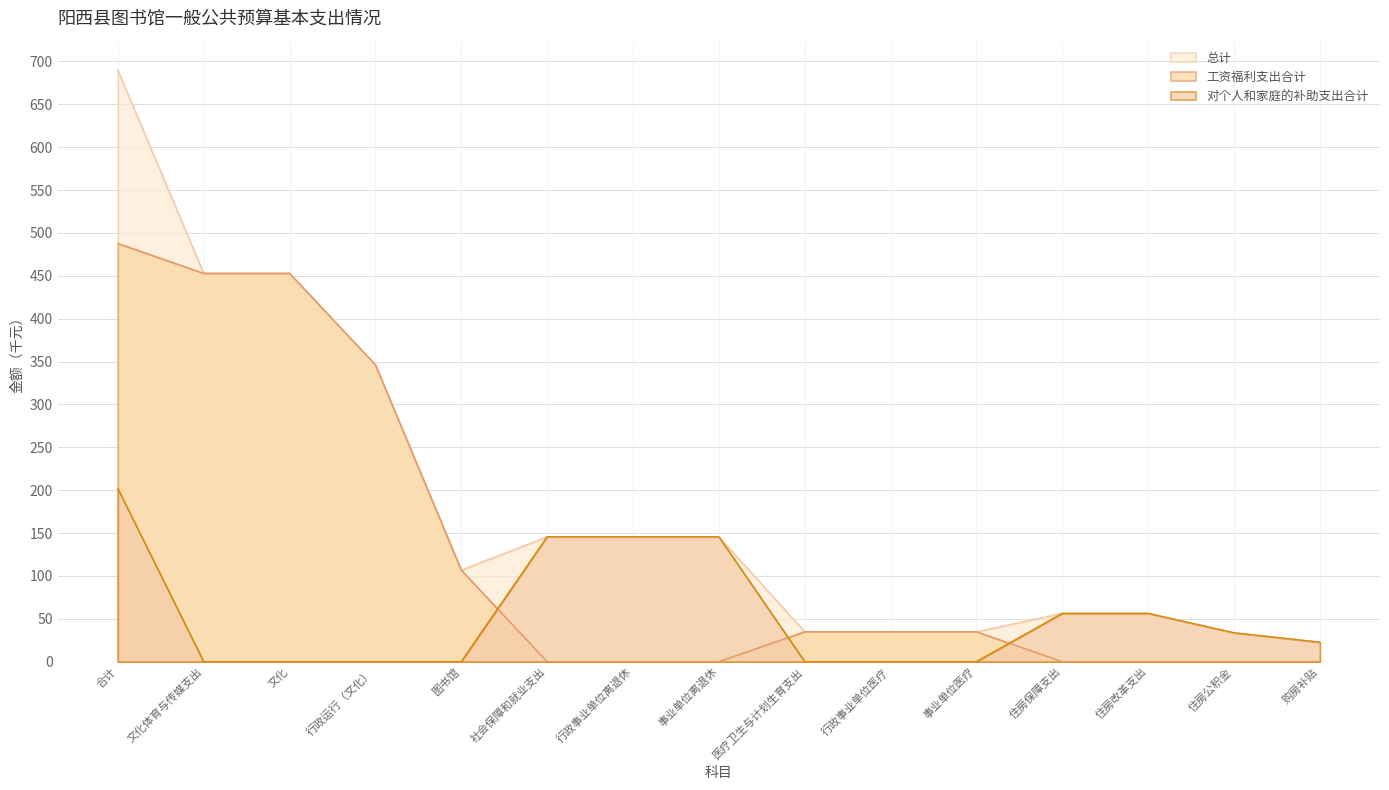

List the series in order of their peak value, lowest first.

对个人和家庭的补助支出合计, 工资福利支出合计, 总计